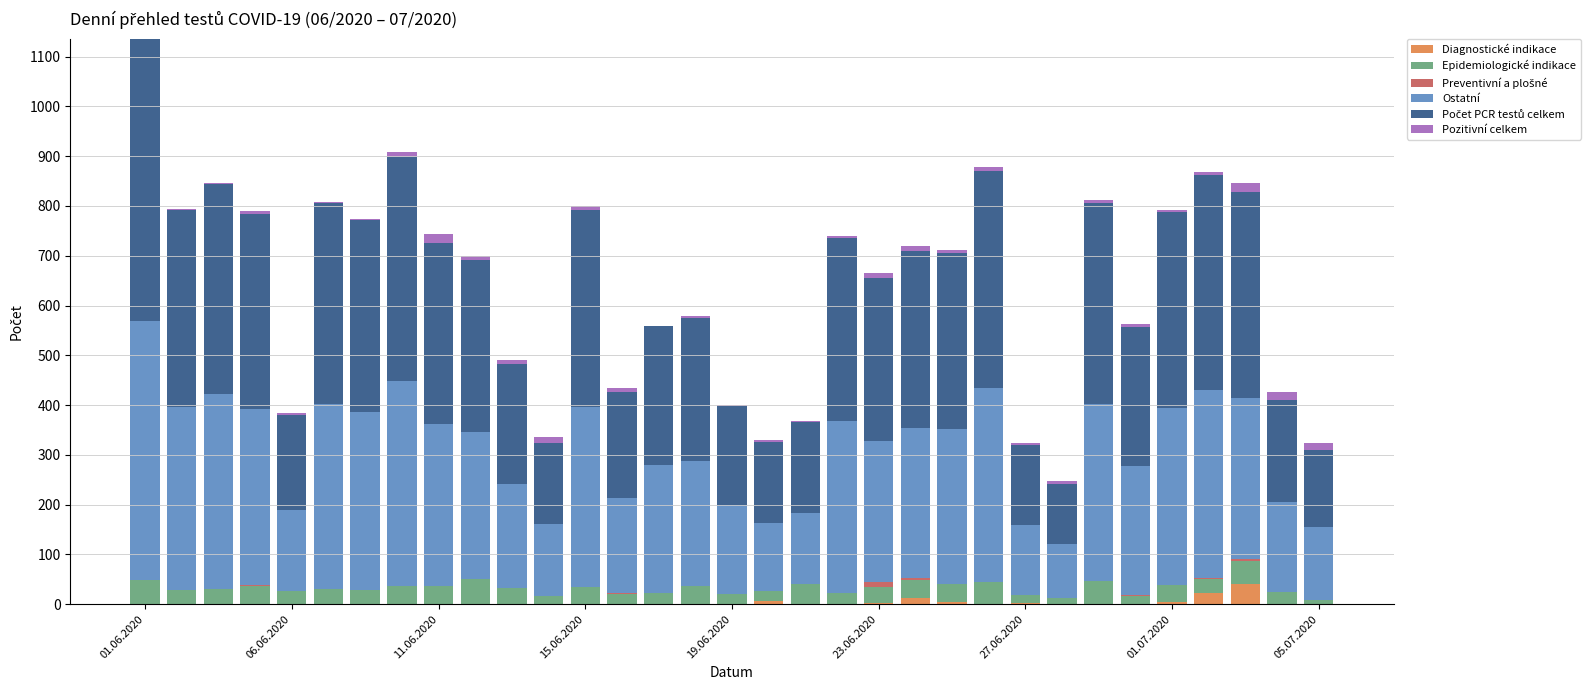

What is the maximum value for Diagnostické indikace?

40